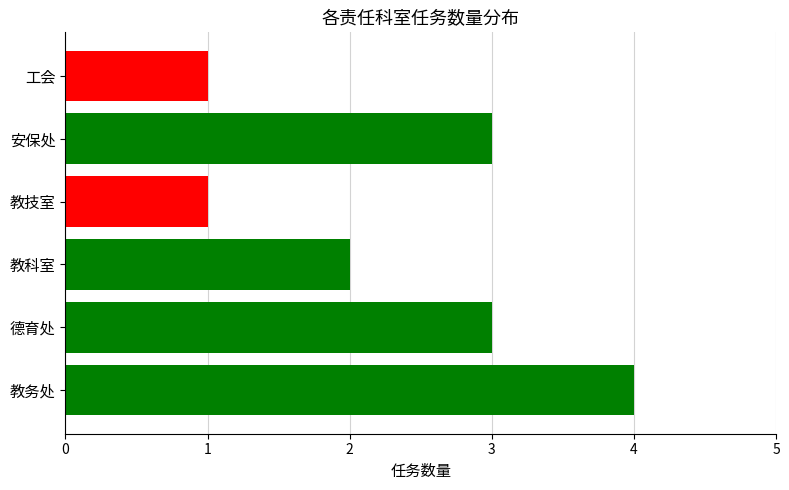

What is the maximum value shown in the chart?

4